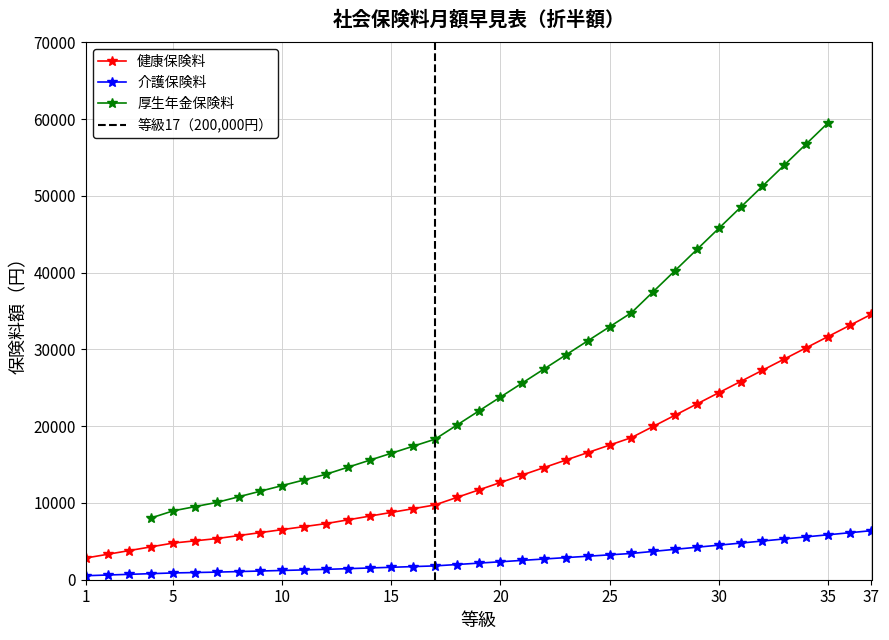

Where does the 健康保険料 series first go above 2160?

20